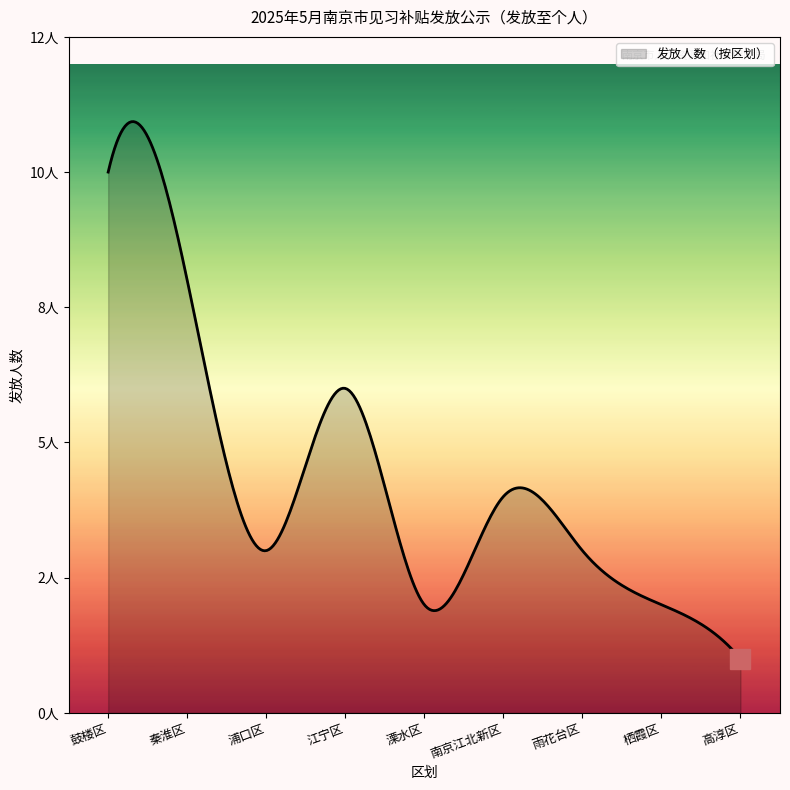

Is this an area chart (filled region under the line)?

Yes